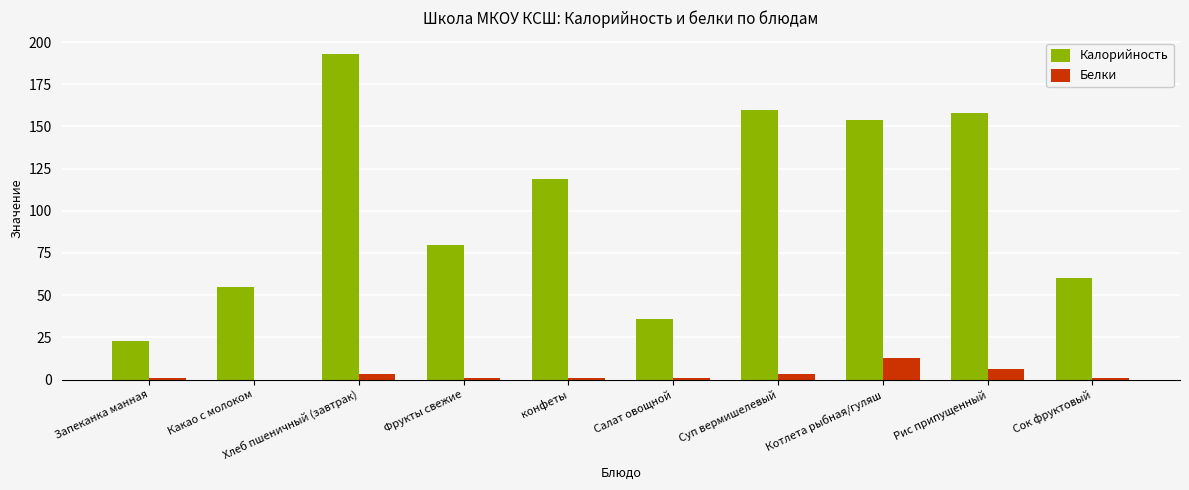

At which label does Белки reach its peak?

Котлета рыбная/гуляш